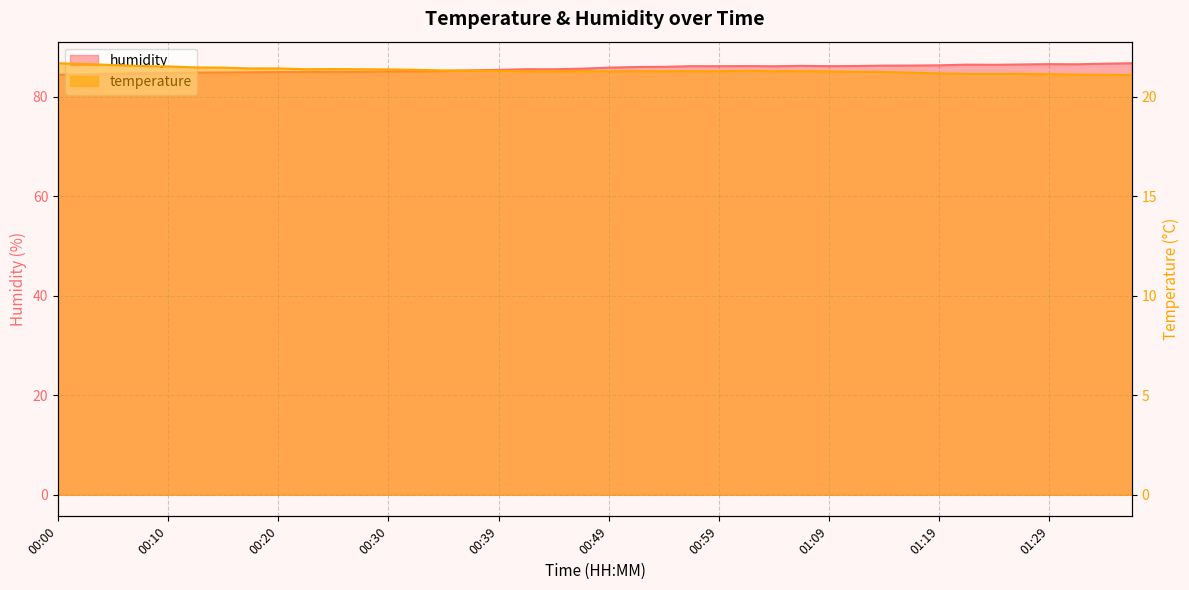

True or false: humidity and temperature intersect in this chart.

False